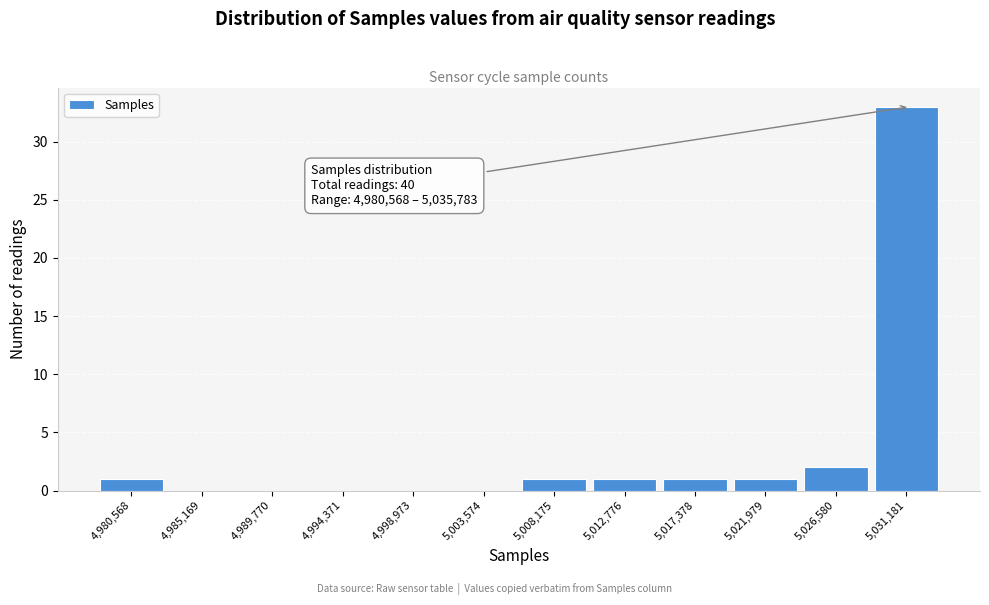

Reading left to right, what are all the values shown in this chart?

4,980,568=1	4,985,169=0	4,989,770=0	4,994,371=0	4,998,973=0	5,003,574=0	5,008,175=1	5,012,776=1	5,017,378=1	5,021,979=1	5,026,580=2	5,031,181=33